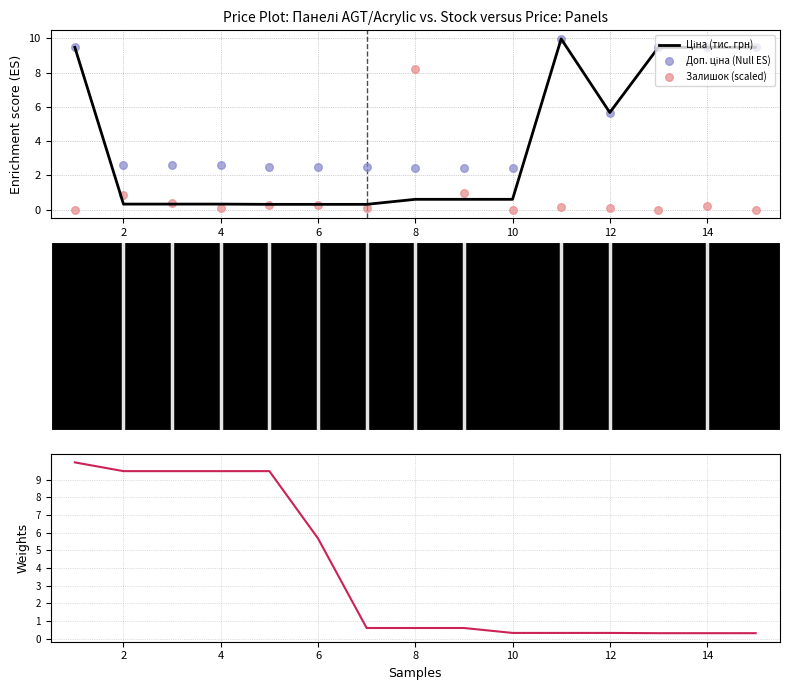

Which series has the largest Y range (max minus min)?

Ціна (тис. грн)